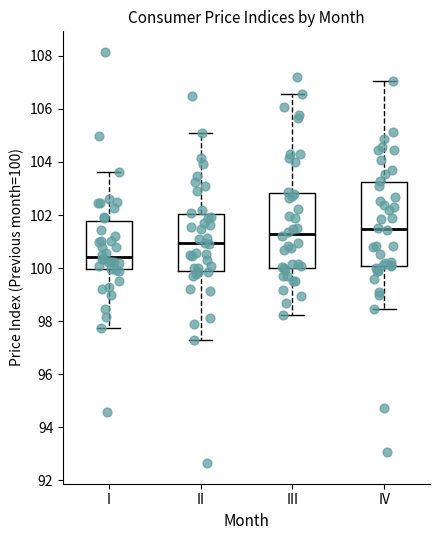

Which box is the tallest, from its lower edge to its upper edge?

IV